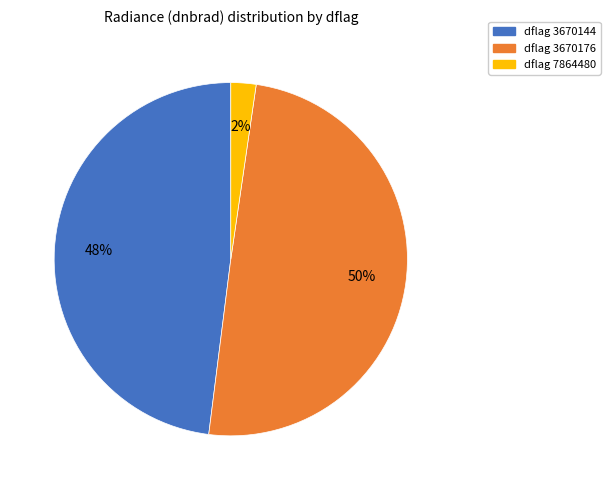

How many segments does this pie chart have?

3